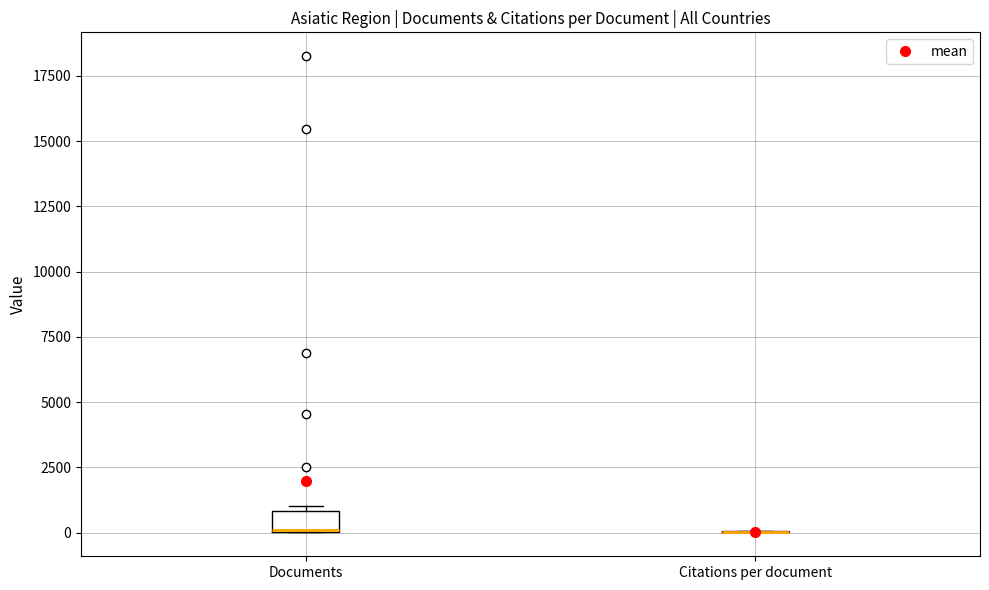

Reading left to right, transcribe this box plot: for each box, give where its median line is, the range the box spans, and where its two whiskers end, as read against the y-axis. The values are not printed on the chart, so give them approximately, as read against the axis.

Documents: median 0 (drawn on the box's lower edge), box 0 to 1000, whiskers 0 to 1000 (just above the box's upper edge)
Citations per document: box collapsed to a line at 0, whiskers 0 to 0